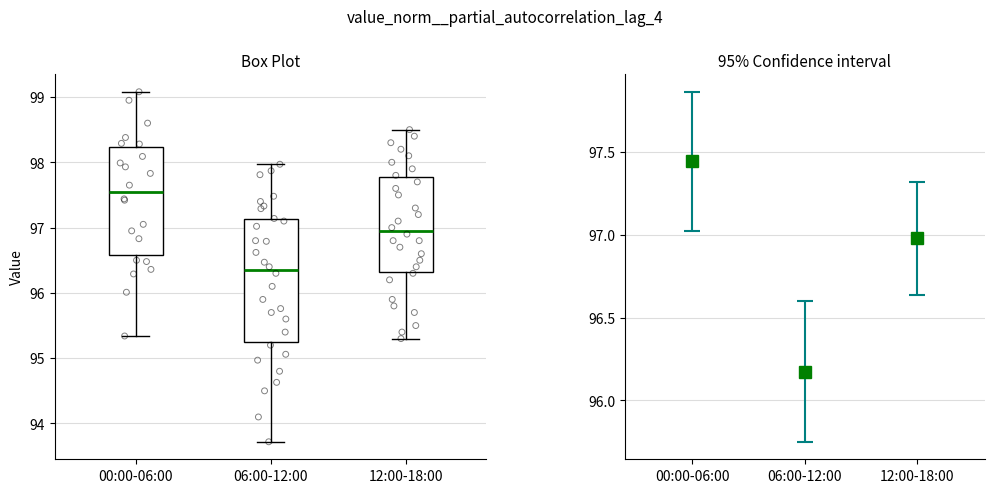

Which box's median line is the lowest?

06:00-12:00